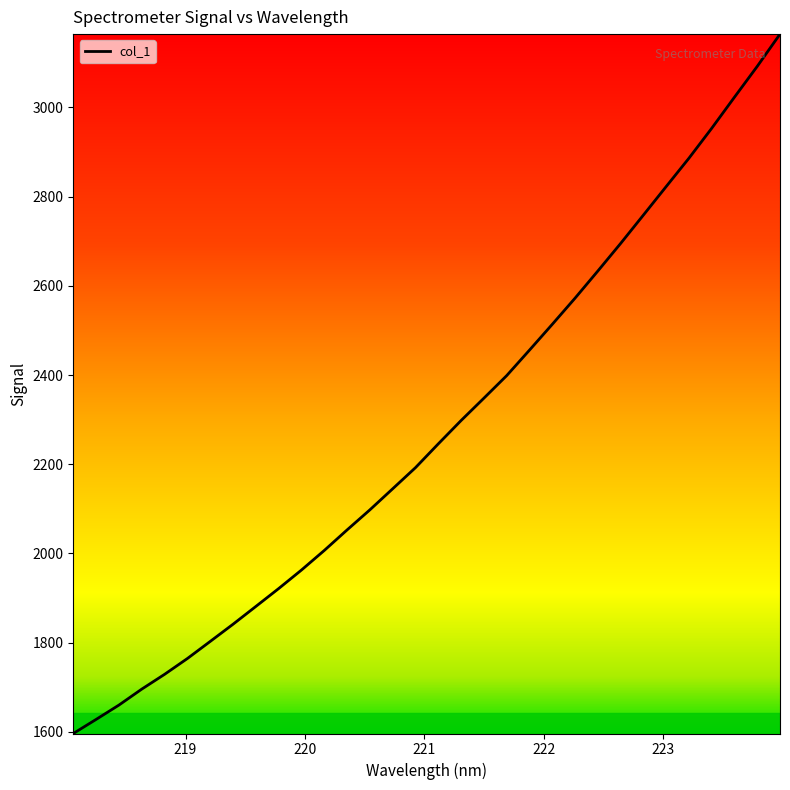

What is the greatest value displayed?

3164.5